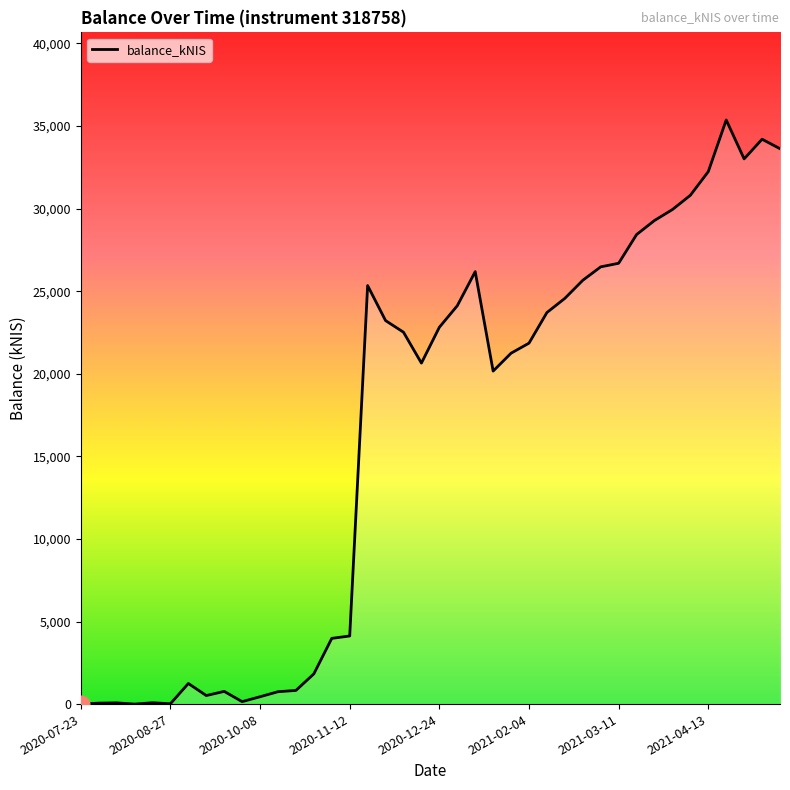

Does the chart display data point markers on the line(s)?

No